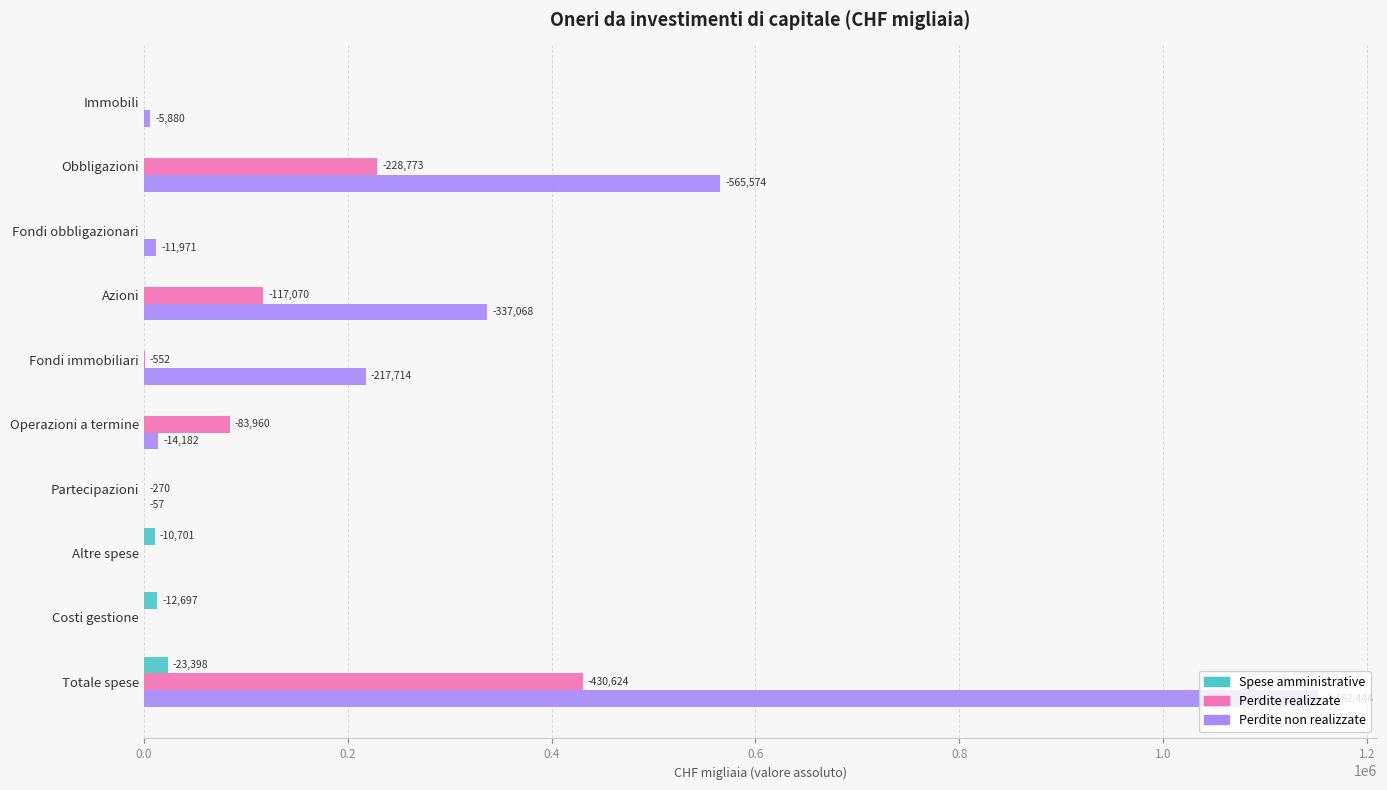

Reading left to right, what are all the values shown in this chart?

Spese amministrative: 0	0	0	0	0	0	0	10701	12697	23398
Perdite realizzate: 0	228773	0	117070	552	83960	270	0	0	430624
Perdite non realizzate: 5880	565574	11971	337068	217714	14182	57	0	0	1152444